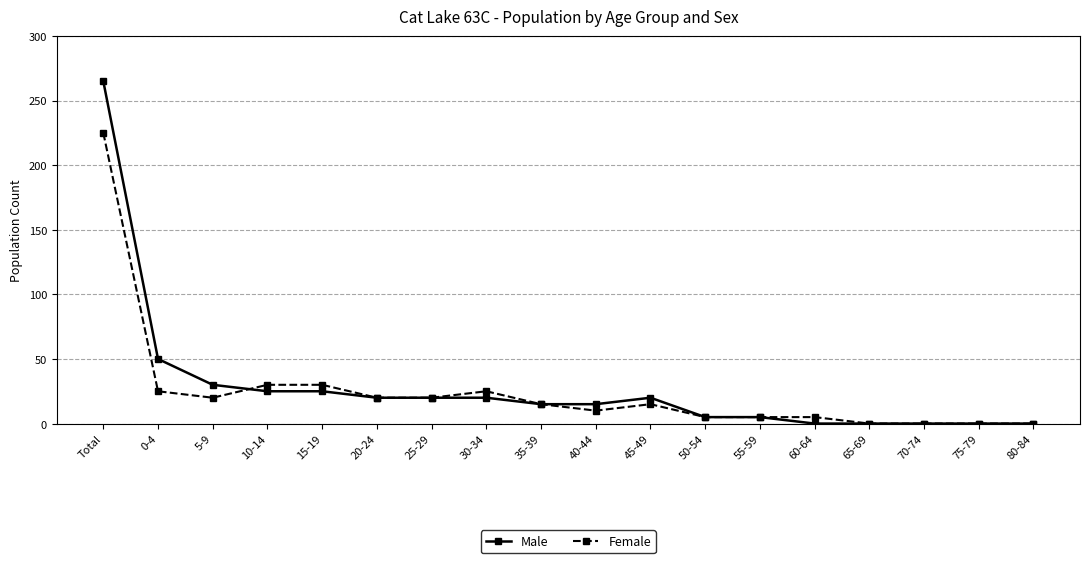

What is the difference between the Female values at 60-64 and 0-4?

20